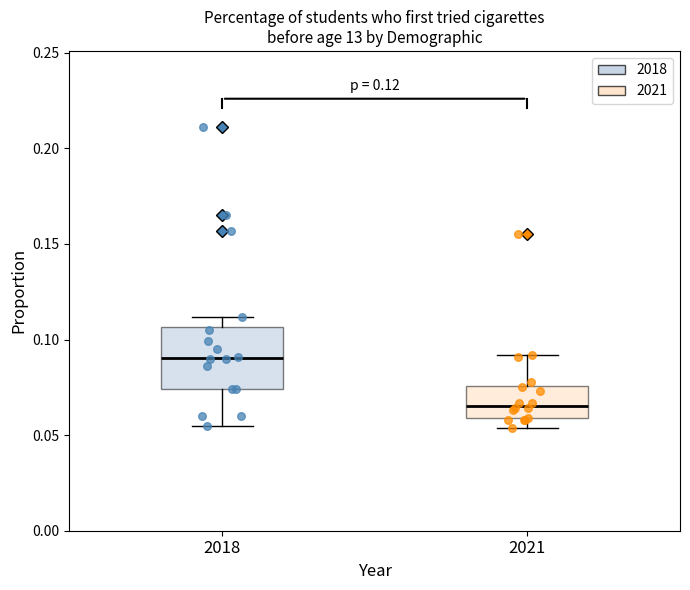

Which box has the lowest median line?

2021